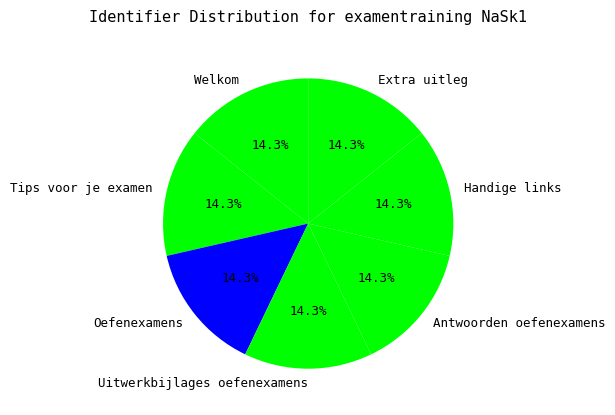

Do Welkom and Antwoorden oefenexamens together represent more than half of the pie?

No